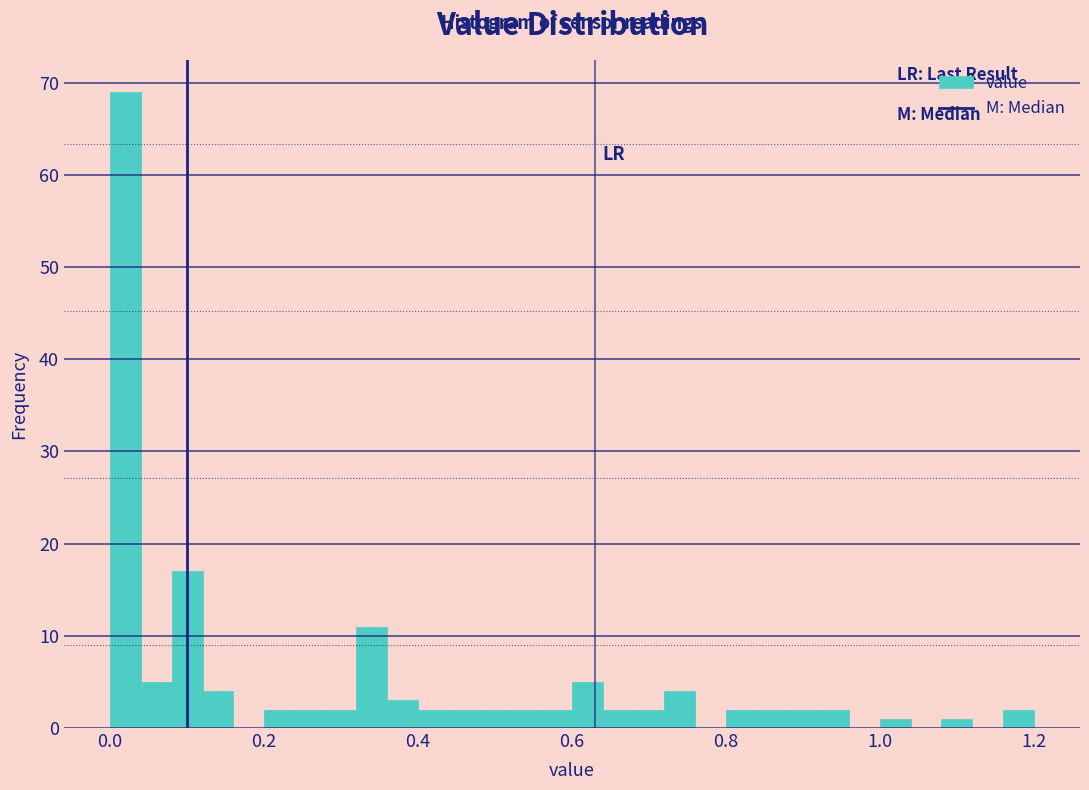

Around what value on the x-axis is the tallest bar? Give the approximate position of its centre, as read against the axis.

0.02